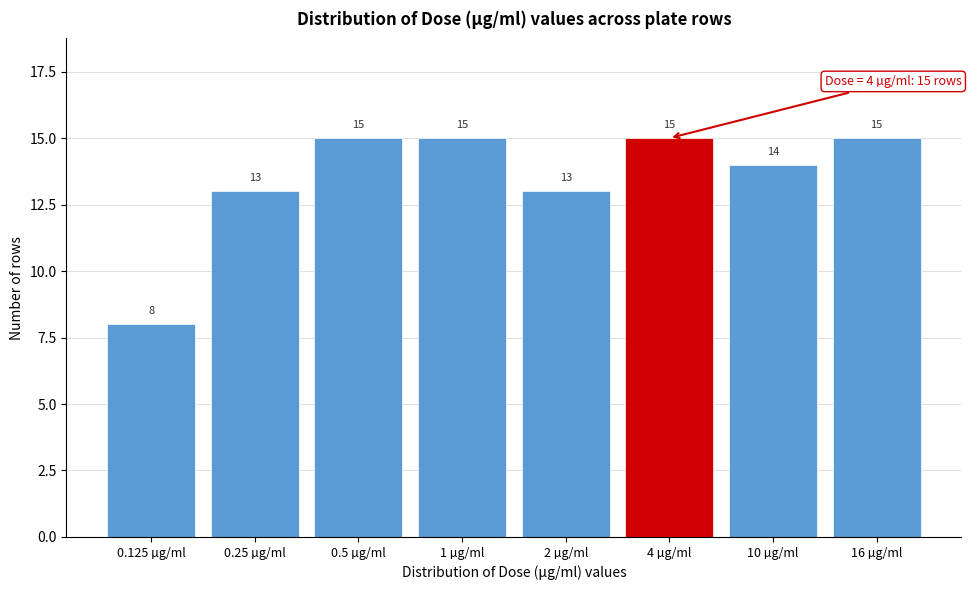

Reading left to right, list all the values displayed in this chart.

0.125 µg/ml=8	0.25 µg/ml=13	0.5 µg/ml=15	1 µg/ml=15	2 µg/ml=13	4 µg/ml=15	10 µg/ml=14	16 µg/ml=15